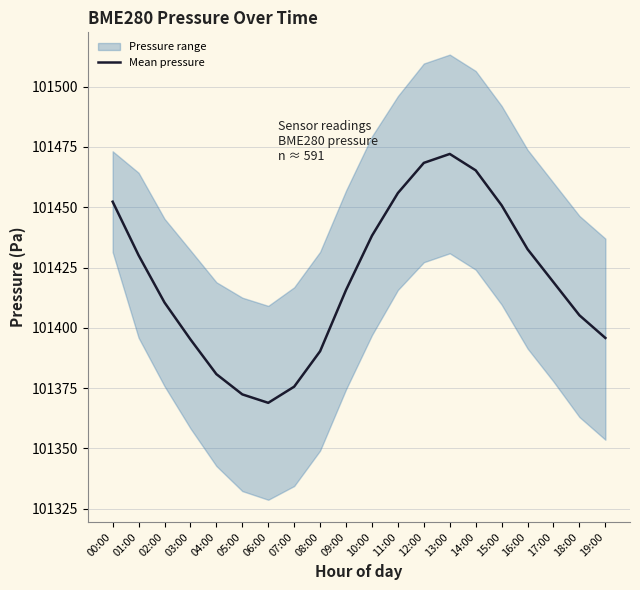

At which category does the data reach its first local valley?

06:00